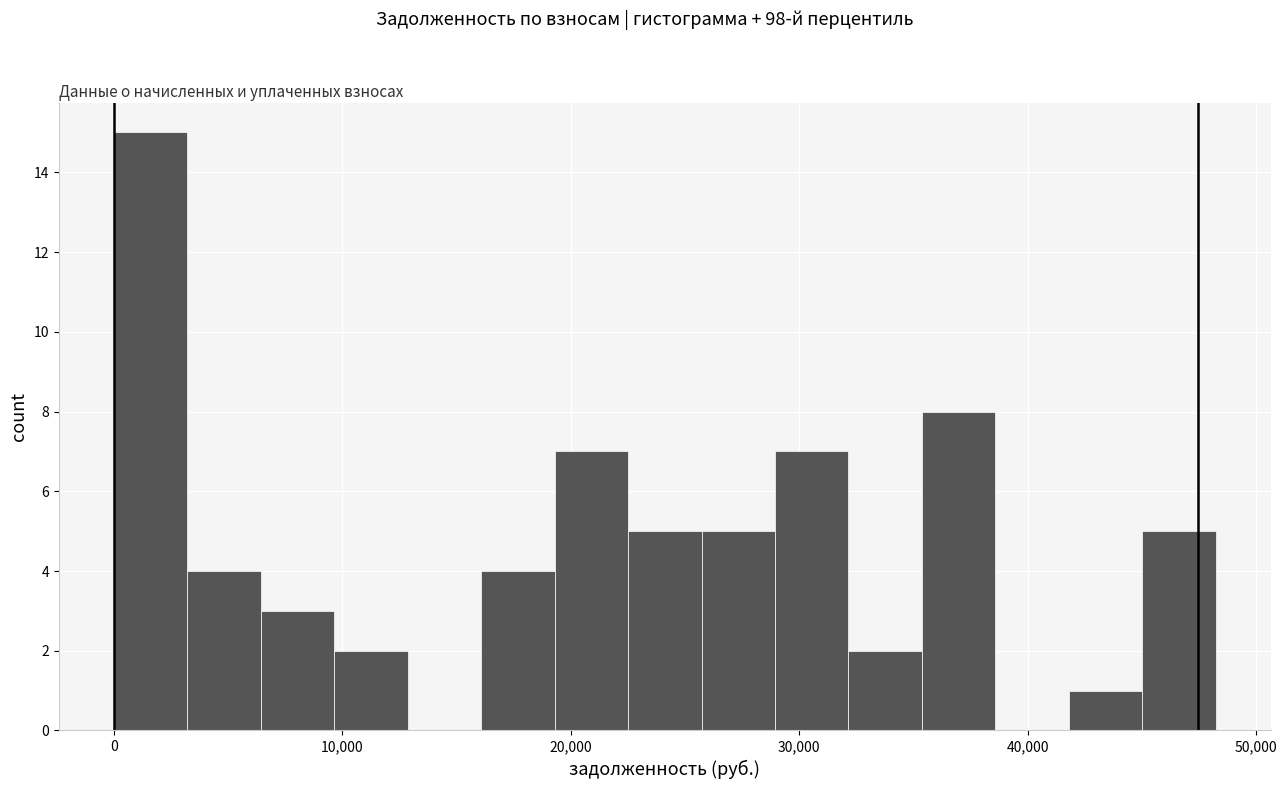

Around what value on the x-axis is the tallest bar? Give the approximate position of its centre, as read against the axis.

2000